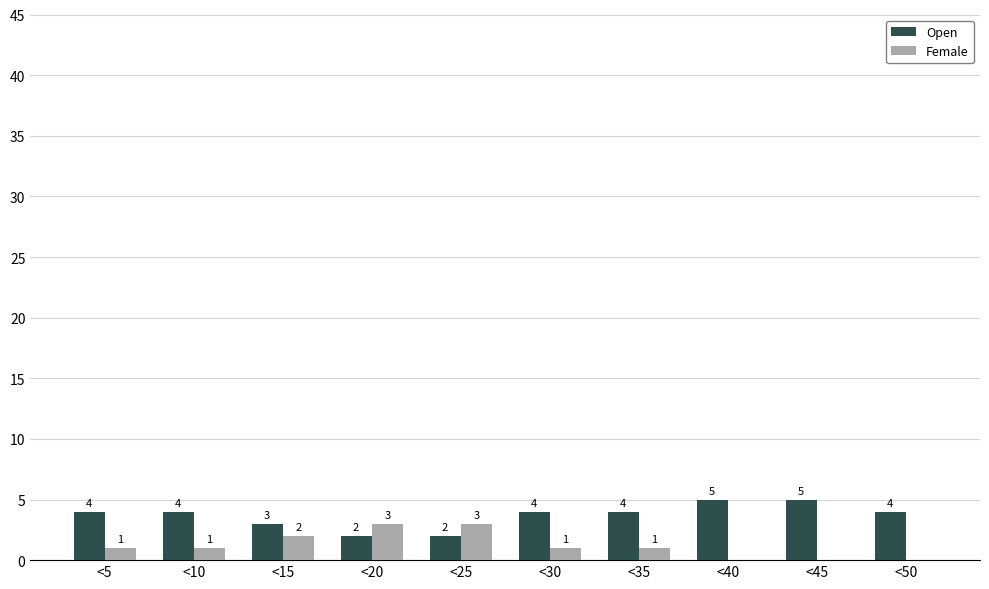

Reading left to right, transcribe all the data shown in this chart.

Open: <5=4	<10=4	<15=3	<20=2	<25=2	<30=4	<35=4	<40=5	<45=5	<50=4
Female: <5=1	<10=1	<15=2	<20=3	<25=3	<30=1	<35=1	<40=0	<45=0	<50=0